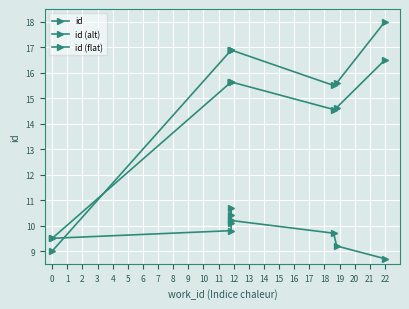

What is the total value across all series at 7?

39.4